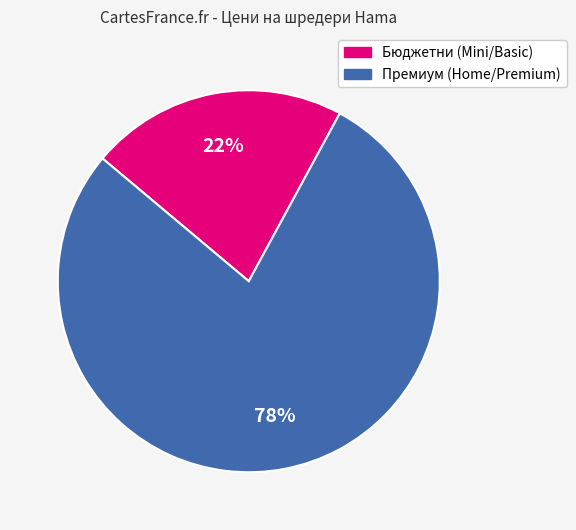

What is the largest slice in the pie chart?

Премиум (Home/Premium)